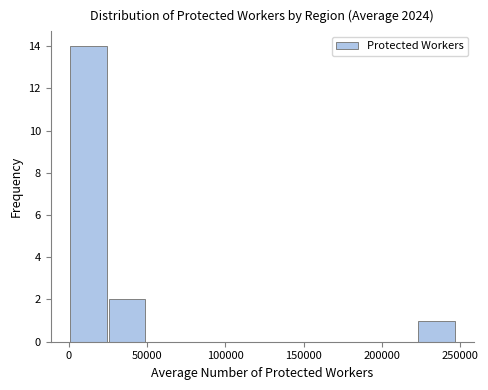

How tall is the bar that spans 25000 to 50000 on the x-axis? Neither the bar edges nor the heights are printed on the chart, so give them approximately, as read against the axes.

2